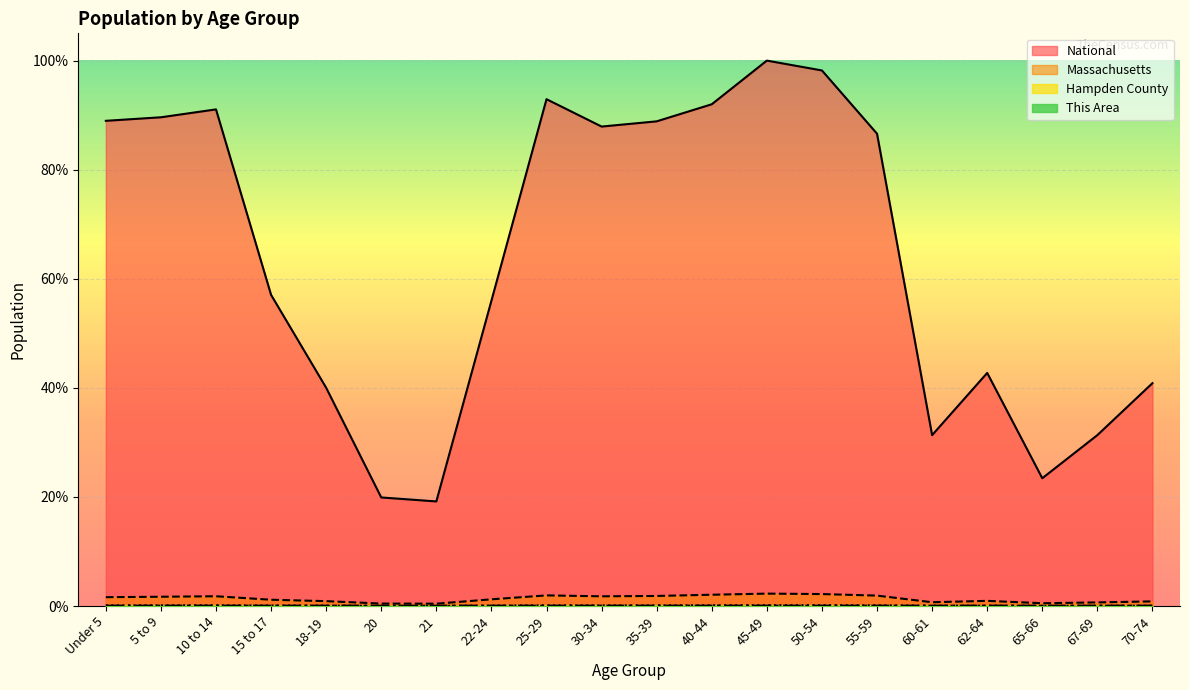

At which label is This Area closest to 0?

65-66